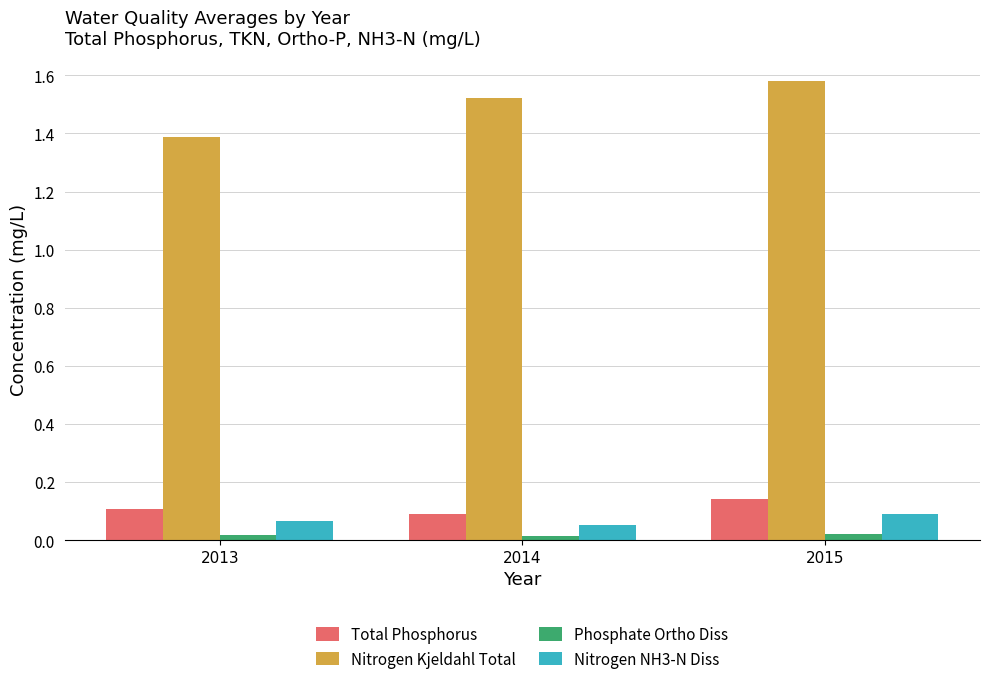

Is the value of Phosphate Ortho Diss at 2013 greater than the value of Total Phosphorus at 2014?

No